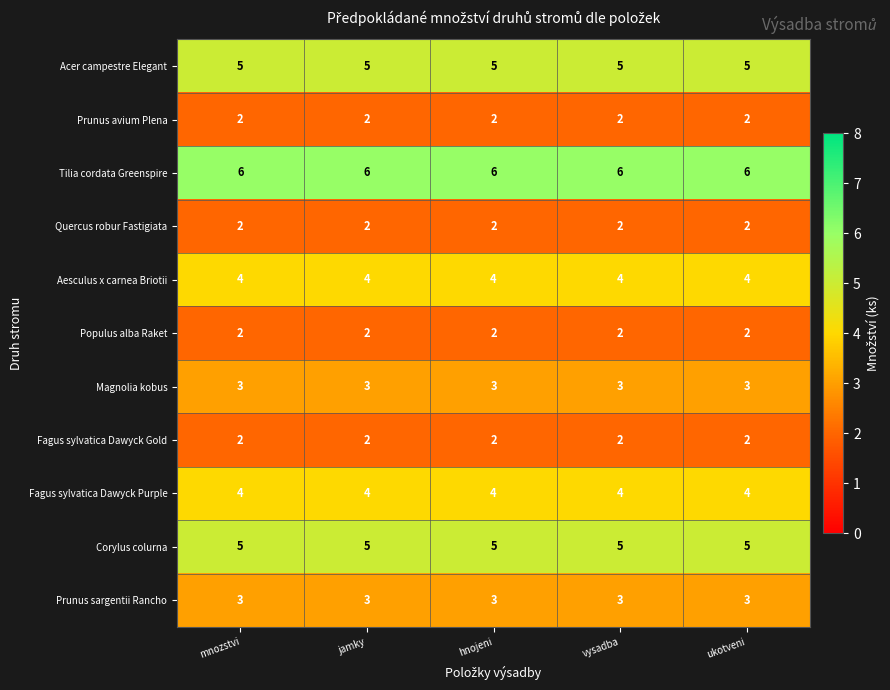

What is the difference between the highest and lowest values at ukotveni?

4